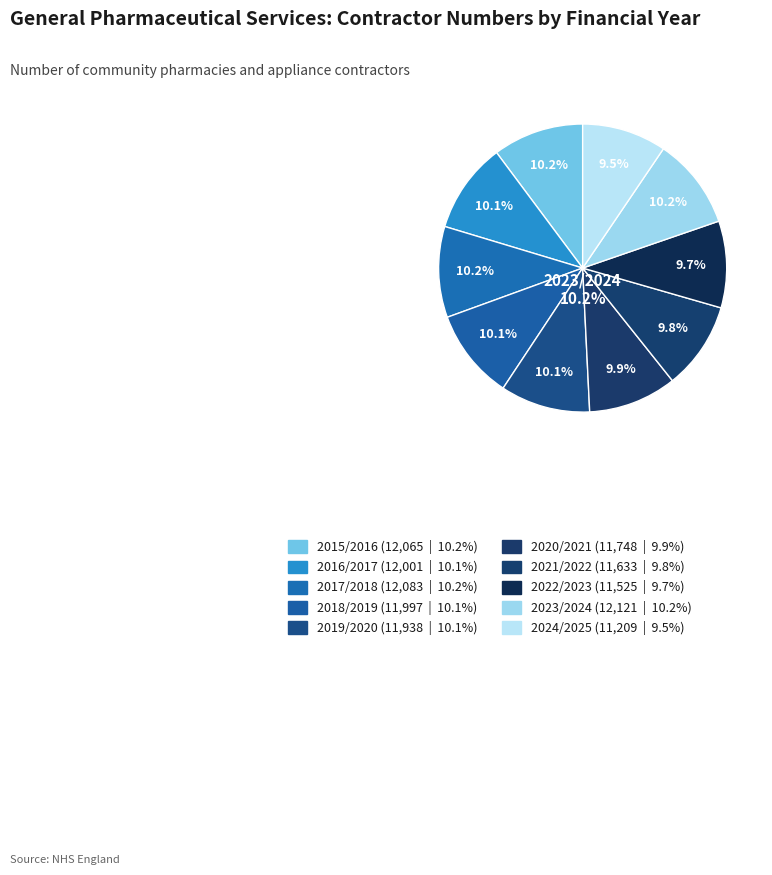

How many slices are in this pie chart?

10